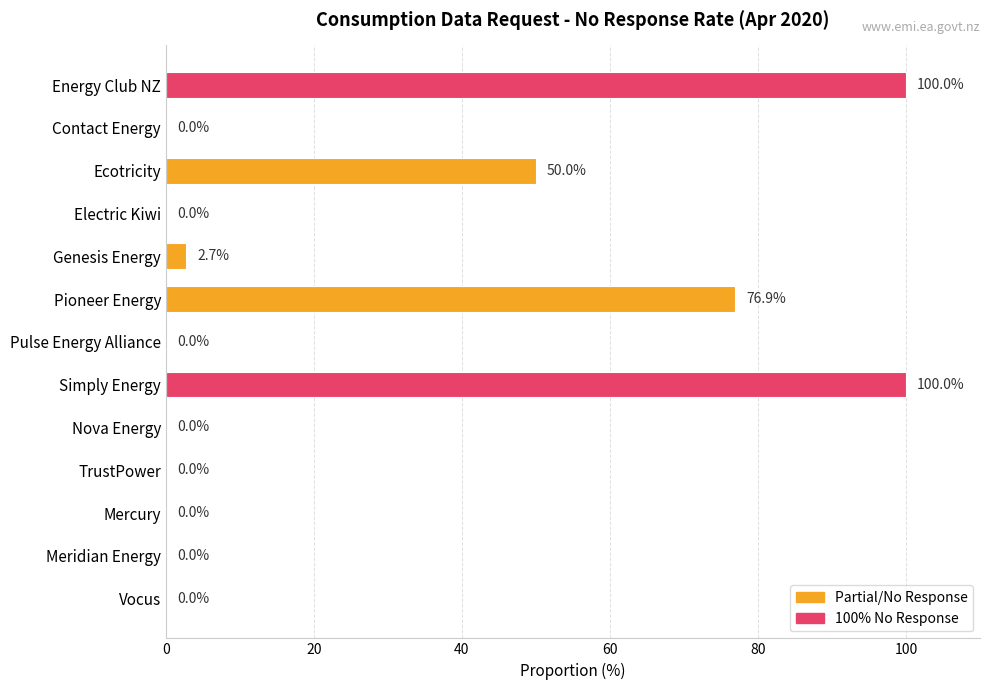

True or false: the data shows 0.0 at Pulse Energy Alliance.

True